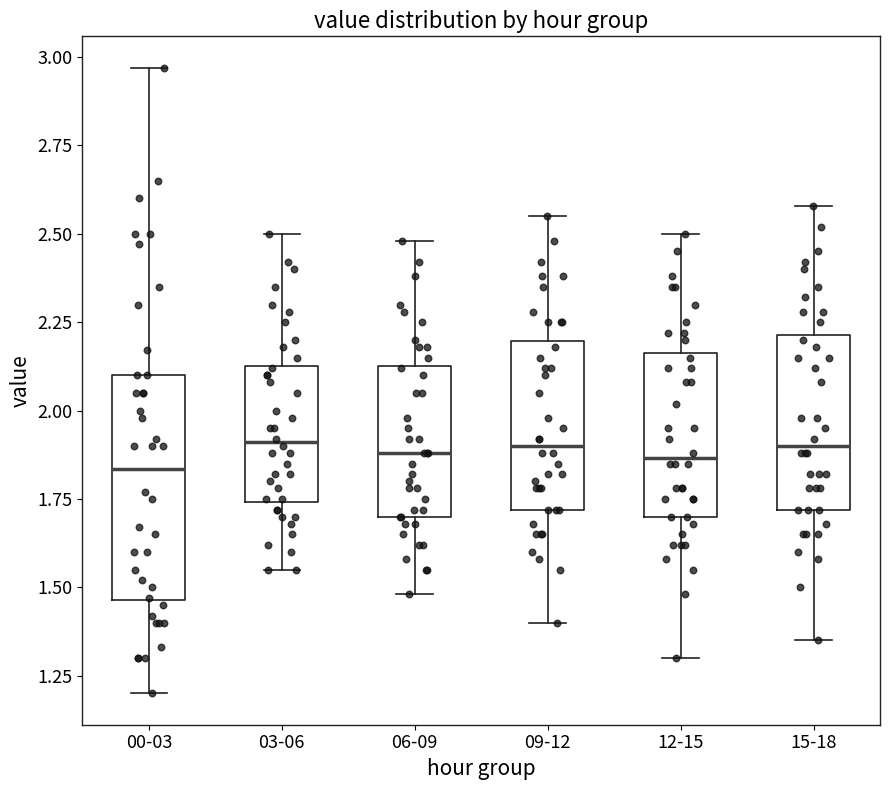

Reading left to right, transcribe this box plot: for each box, give where its median line is, the range the box spans, and where its two whiskers end, as read against the y-axis. The values are not printed on the chart, so give them approximately, as read against the axis.

00-03: median 1.85, box 1.45 to 2.10, whiskers 1.20 to 2.95
03-06: median 1.90, box 1.75 to 2.15, whiskers 1.55 to 2.50
06-09: median 1.90, box 1.70 to 2.15, whiskers 1.50 to 2.50
09-12: median 1.90, box 1.70 to 2.20, whiskers 1.40 to 2.55
12-15: median 1.85, box 1.70 to 2.15, whiskers 1.30 to 2.50
15-18: median 1.90, box 1.70 to 2.20, whiskers 1.35 to 2.60